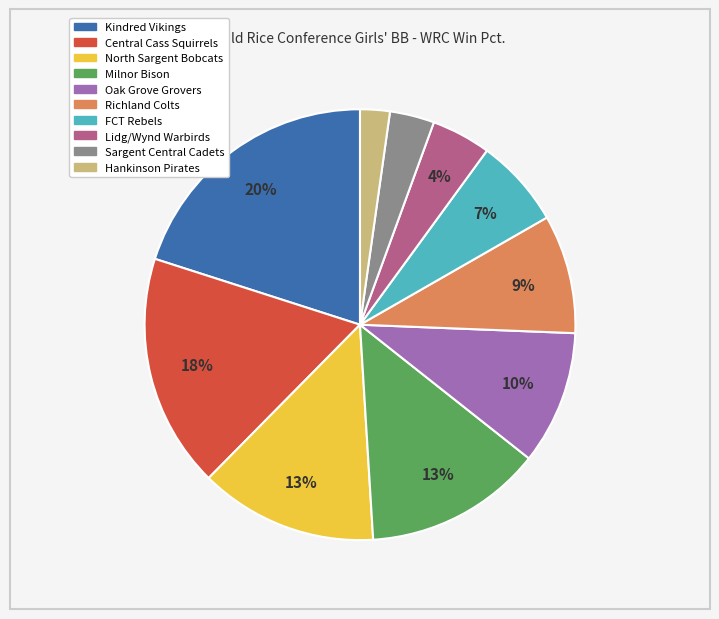

Is the sum of Milnor Bison and Kindred Vikings greater than half?

No